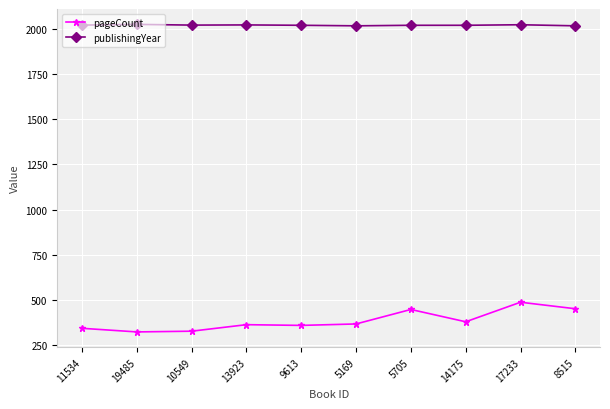

Count the number of categories in the chart.

10